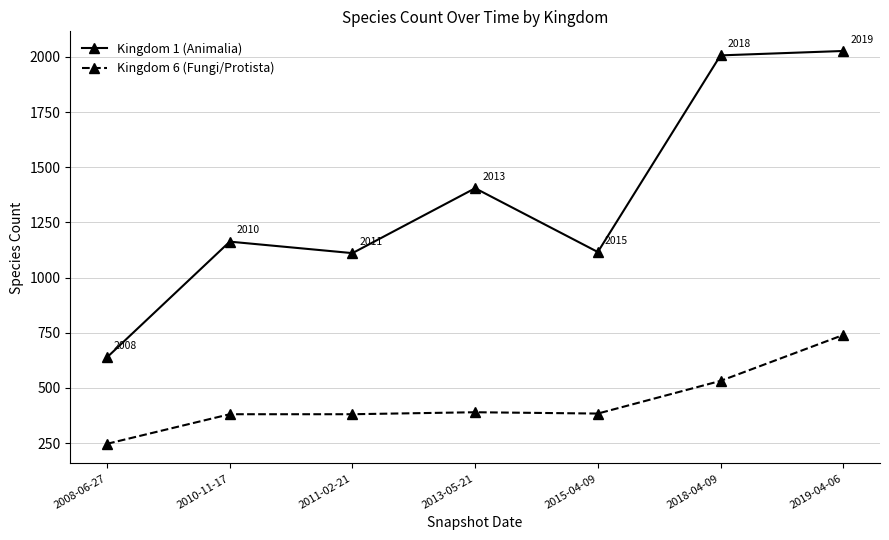

True or false: Kingdom 6 (Fungi/Protista) has more than 0 interior local peaks.

True